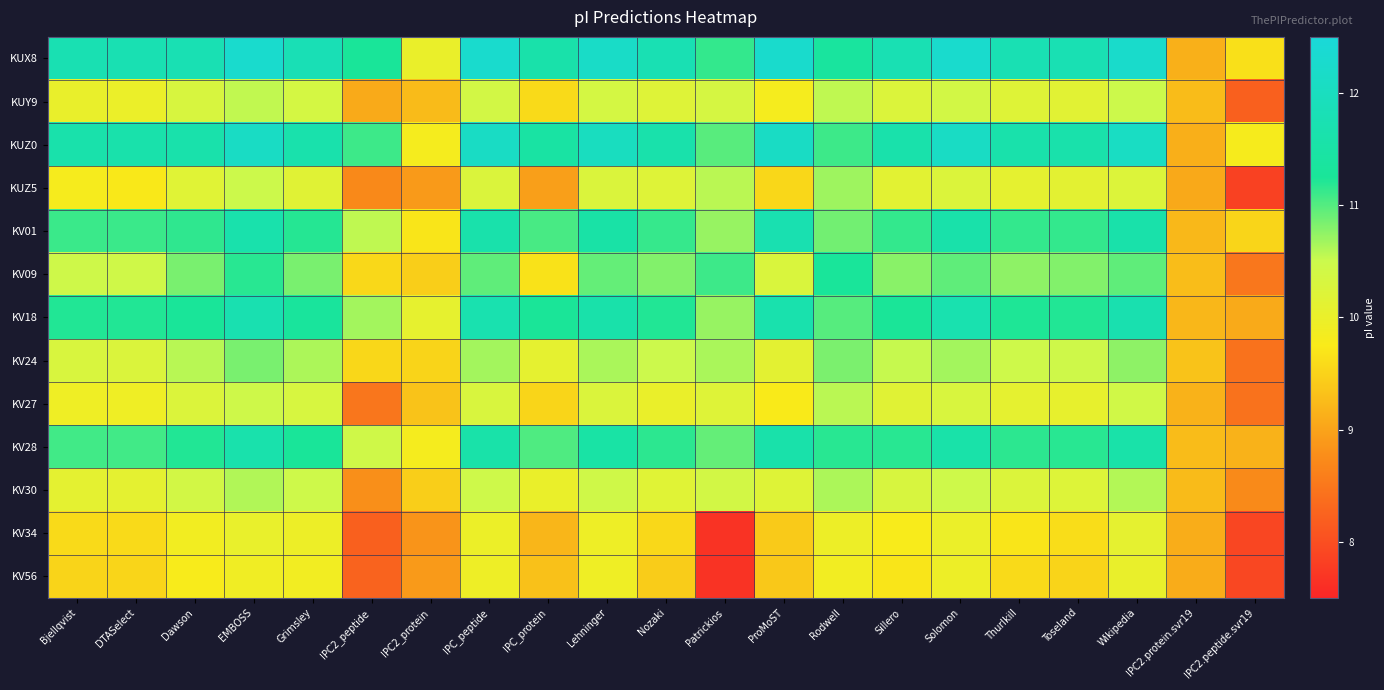

Rank the series by their maximum value, from lowest to highest.

KV56, KV34, KUY9, KV27, KV30, KUZ5, KV24, KV09, KV28, KV01, KV18, KUZ0, KUX8